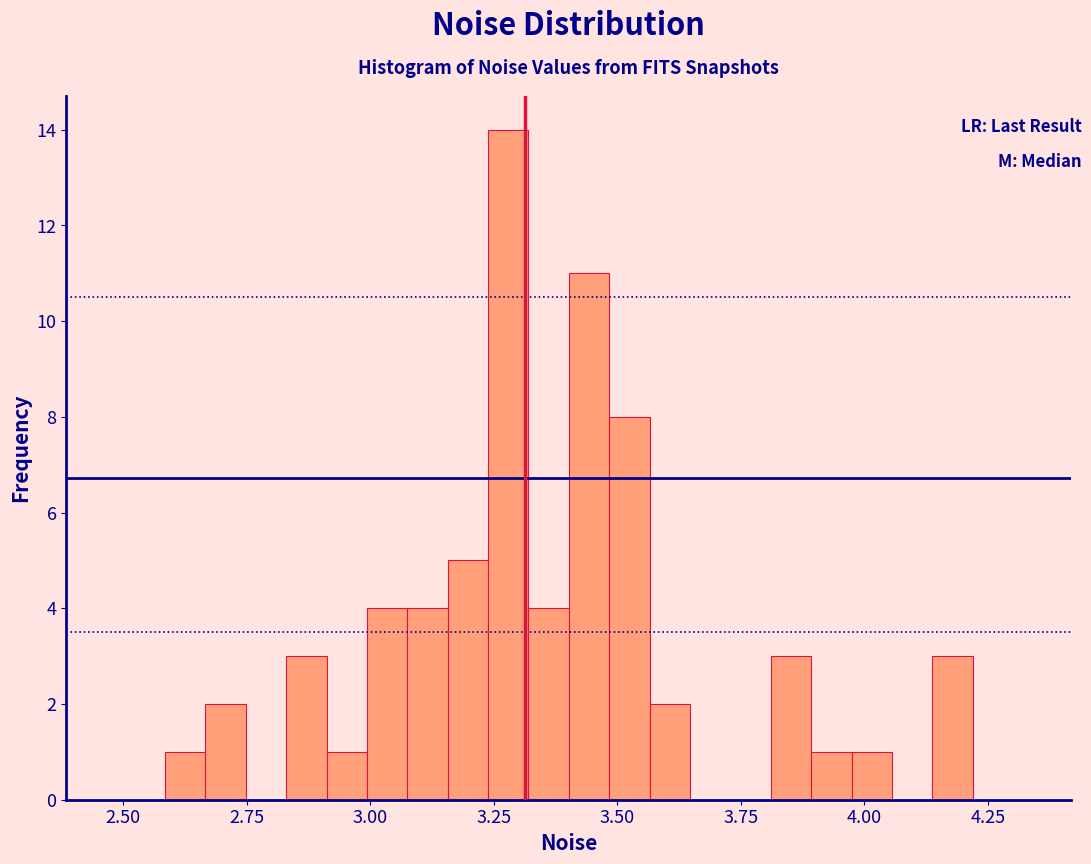

Around what value on the x-axis is the tallest bar? Give the approximate position of its centre, as read against the axis.

3.30